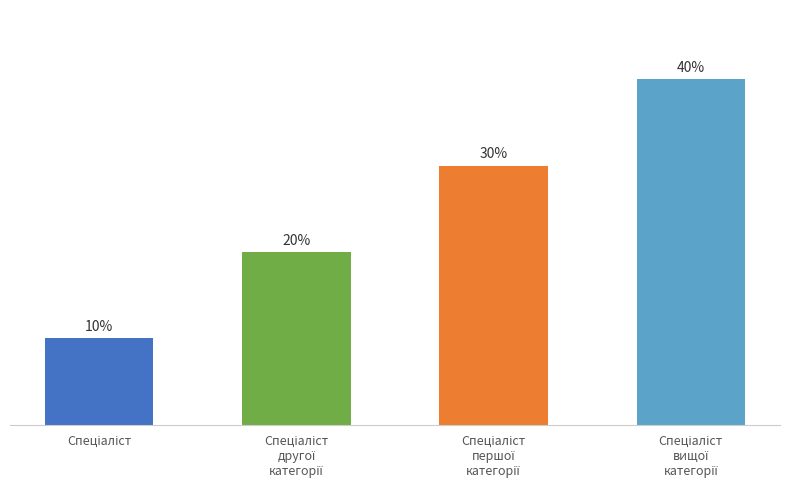

What value does the data have at Спеціаліст
другої
категорії?

20